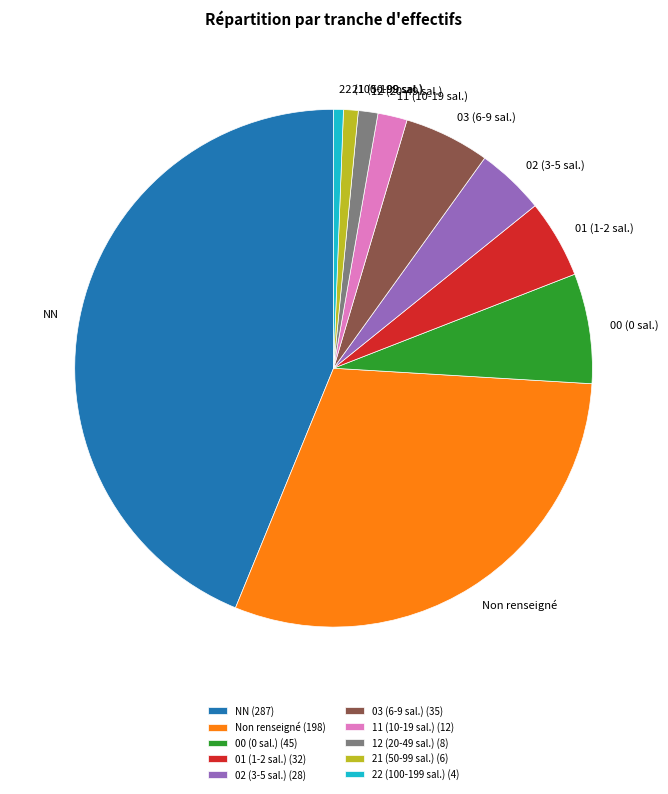

Combined, do 03 (6-9 sal.) and 01 (1-2 sal.) account for over 50%?

No